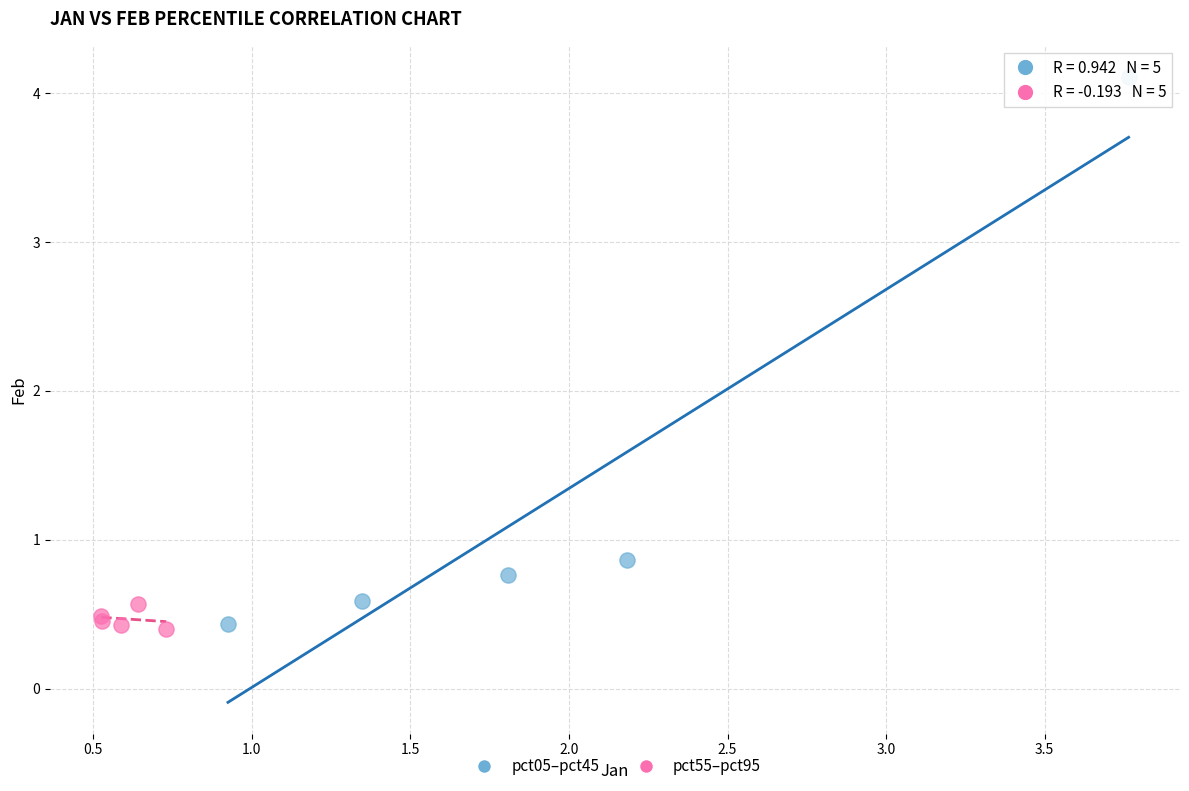

What are all the series names shown in the legend?

pct05–pct45, pct55–pct95